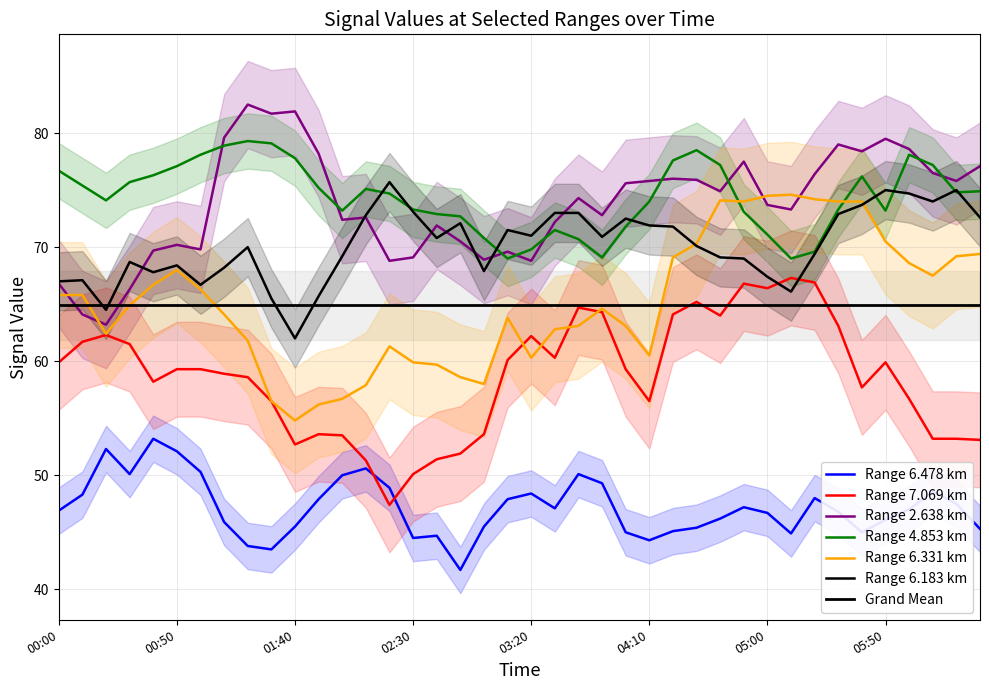

What position from the left is 2003/12/21 00:10?

2